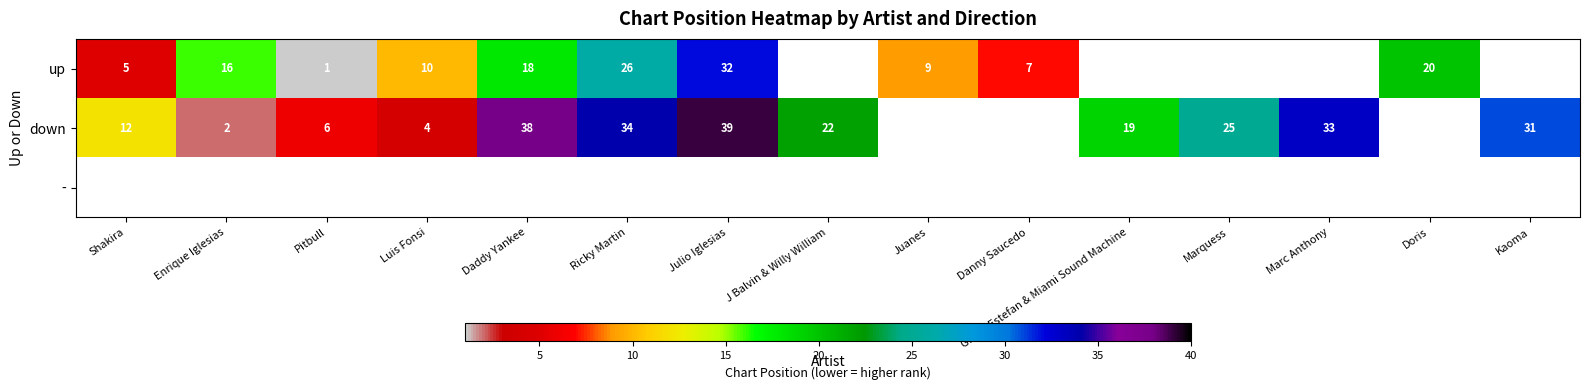

Read the down value at Gloria Estefan & Miami Sound Machine.

19.0